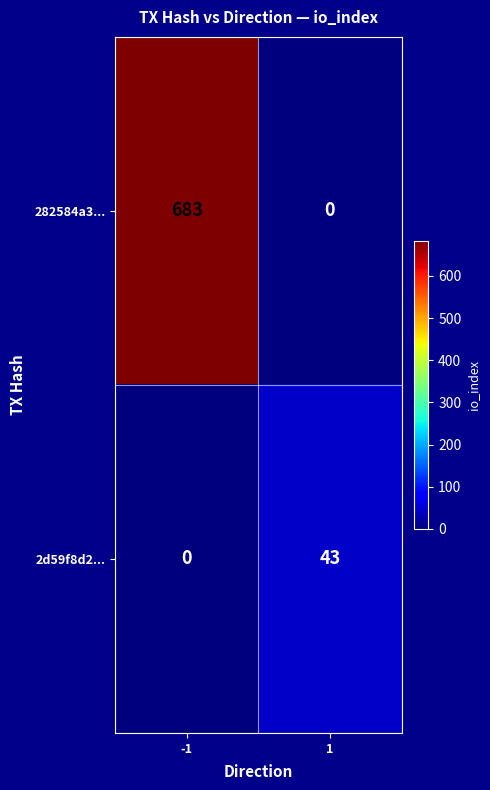

What is the sum of the 282584a3... values at 1 and -1?

683